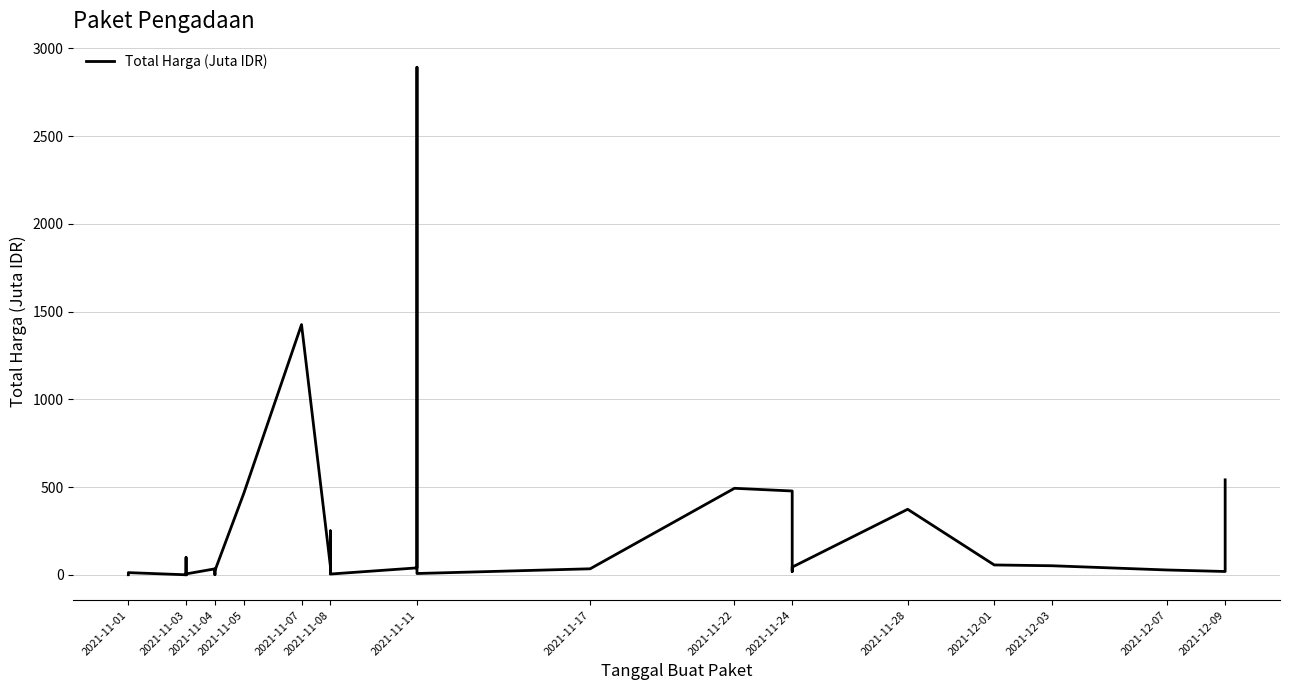

How many lines are shown in the chart?

1